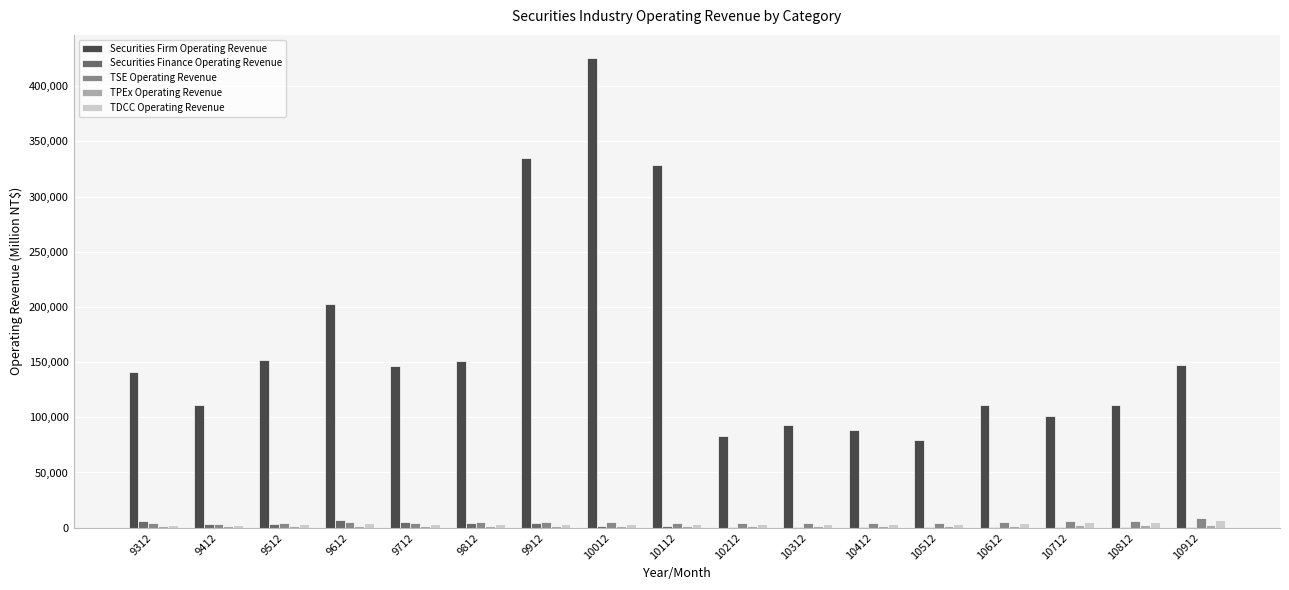

At which label is Securities Firm Operating Revenue closest to 252151?

9612